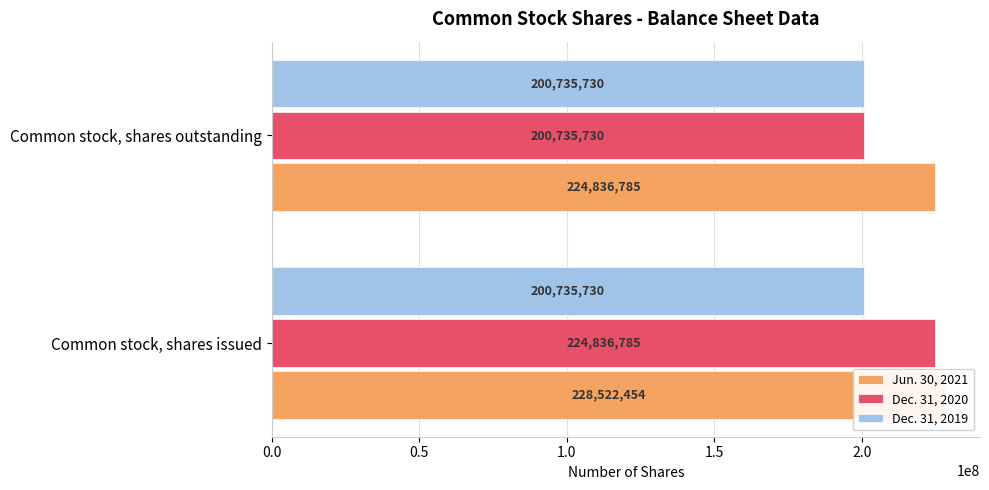

How many groups of bars are there?

2